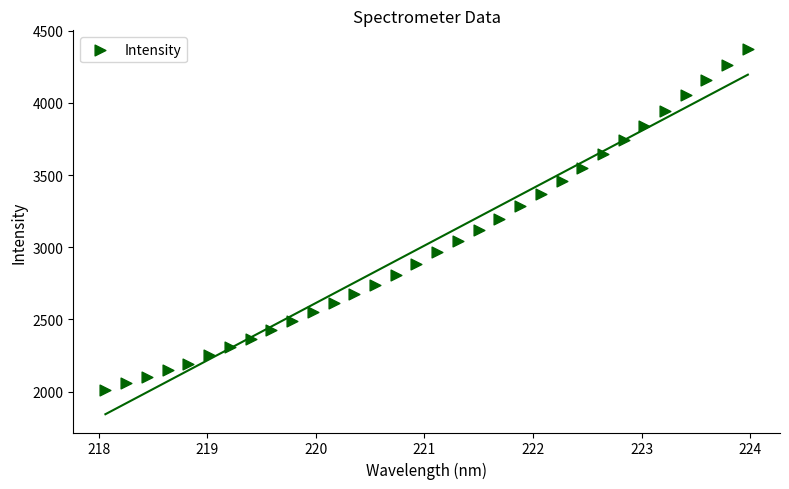

What is the range of X values (max minus min)?

5.9